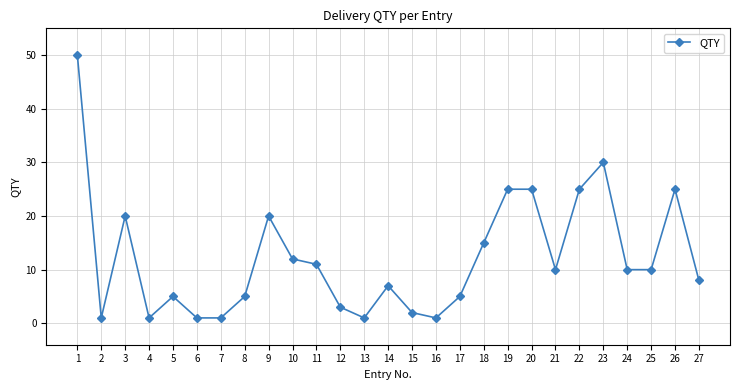

What is the approximate value at 5, to the nearest 5?

5